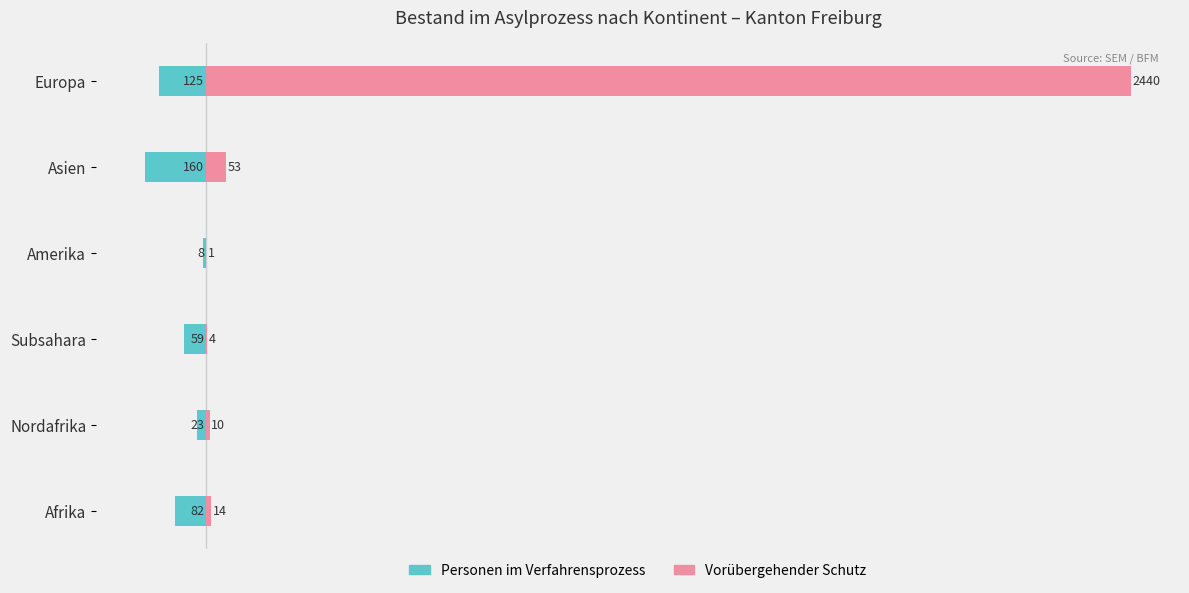

Which series has the widest spread of values?

Vorübergehender Schutz